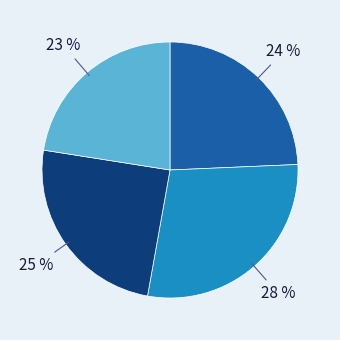

Does any single category account for the majority?

No